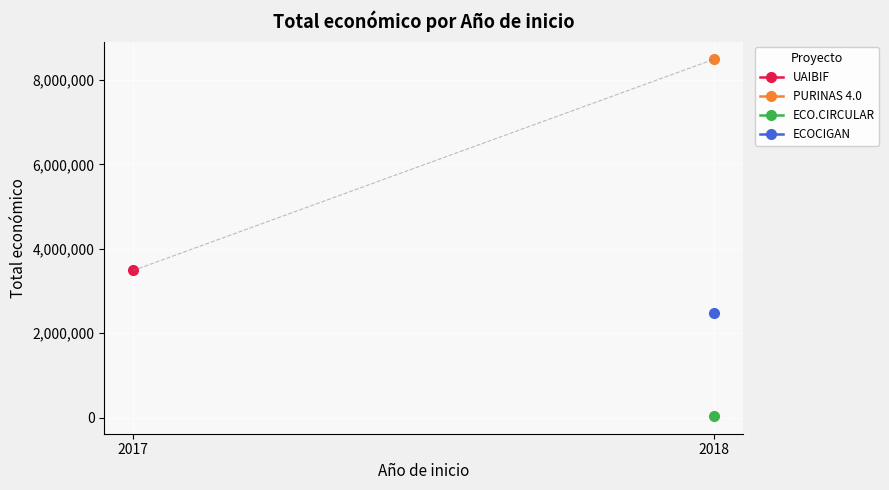

What is the value of the 4th point from the left?

8484999